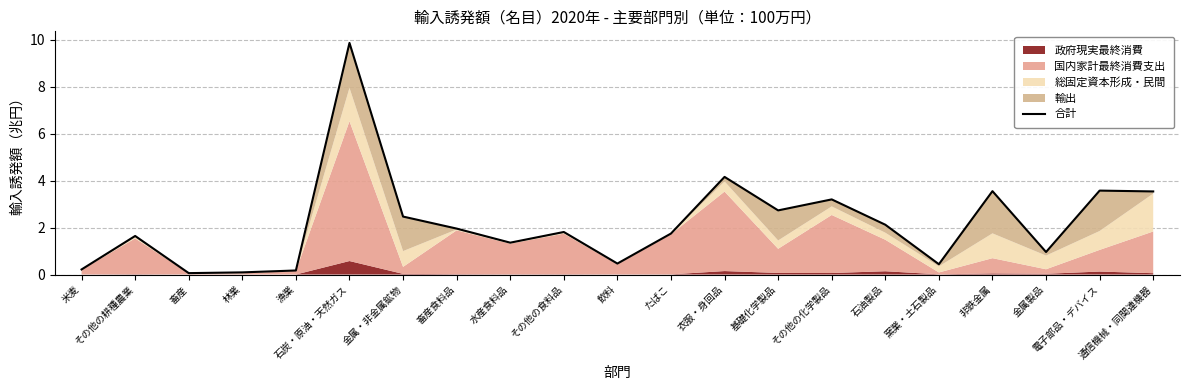

What is the difference between the second highest and second lowest values?

4.1